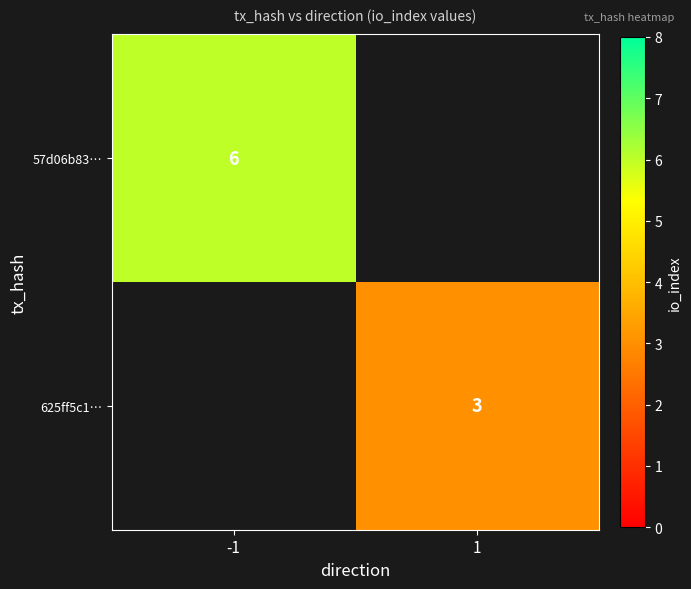

The value of 625ff5c1… at 1 is 5. True or false?

False